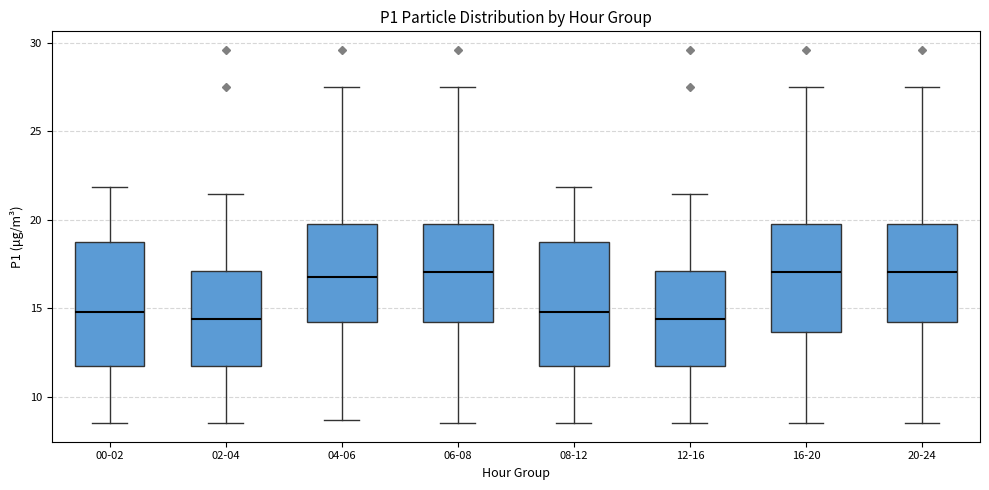

Where is the upper edge of the box for 02-04 on the y-axis? The values are not printed on the chart, so give them approximately, as read against the axis.

17.0